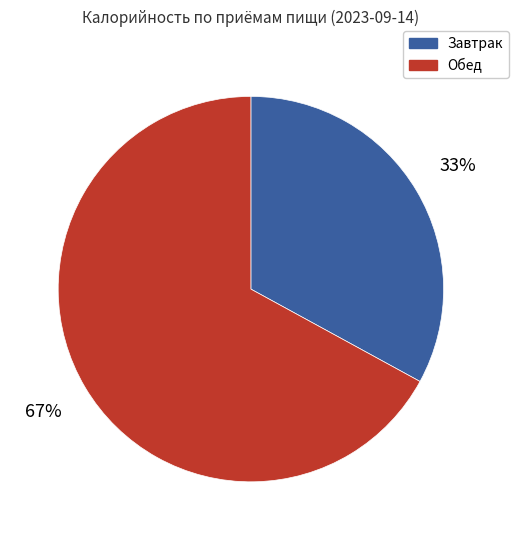

What is the ratio of the value at Обед to the value at Завтрак?

2.0